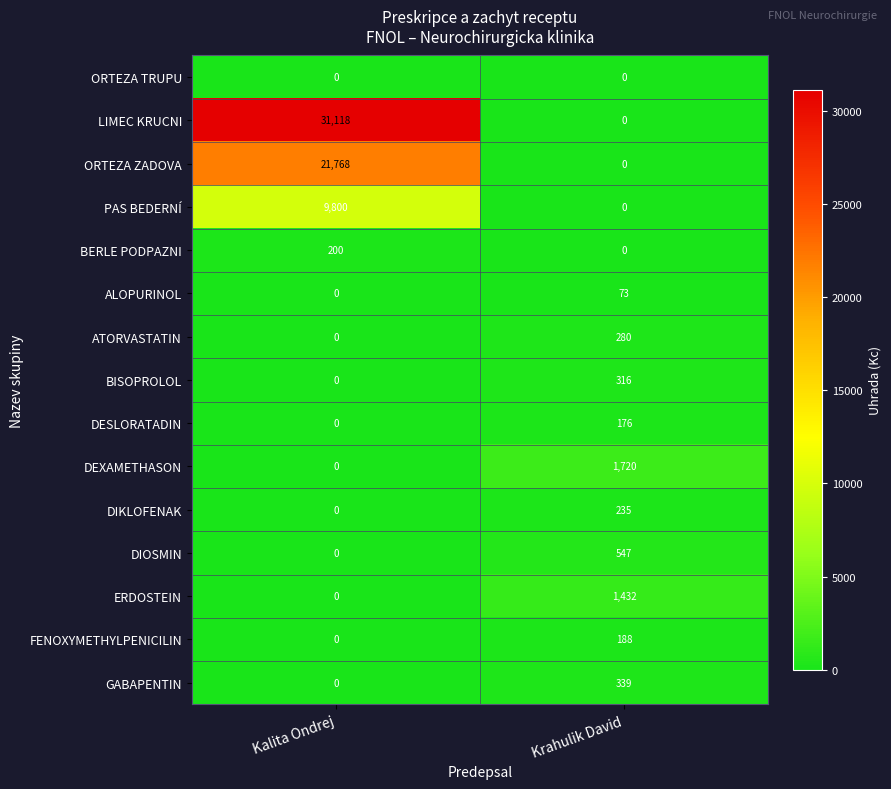

The BERLE PODPAZNI series shows 99 at Kalita Ondrej. True or false?

False